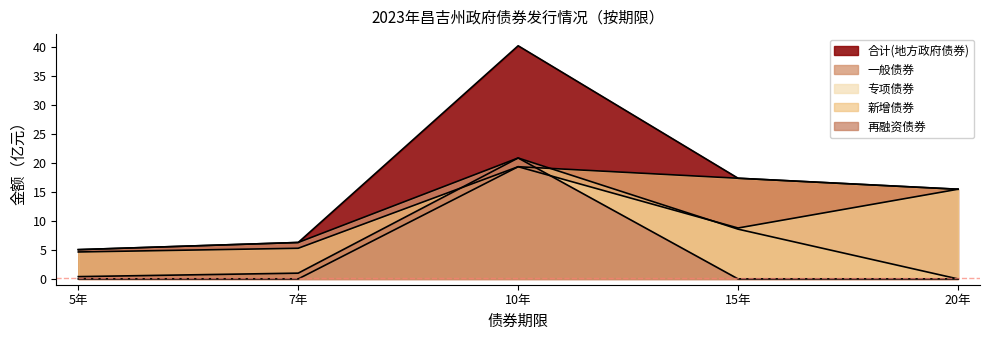

Is the value of 专项债券 at 7年 greater than the value of 一般债券 at 5年?

No